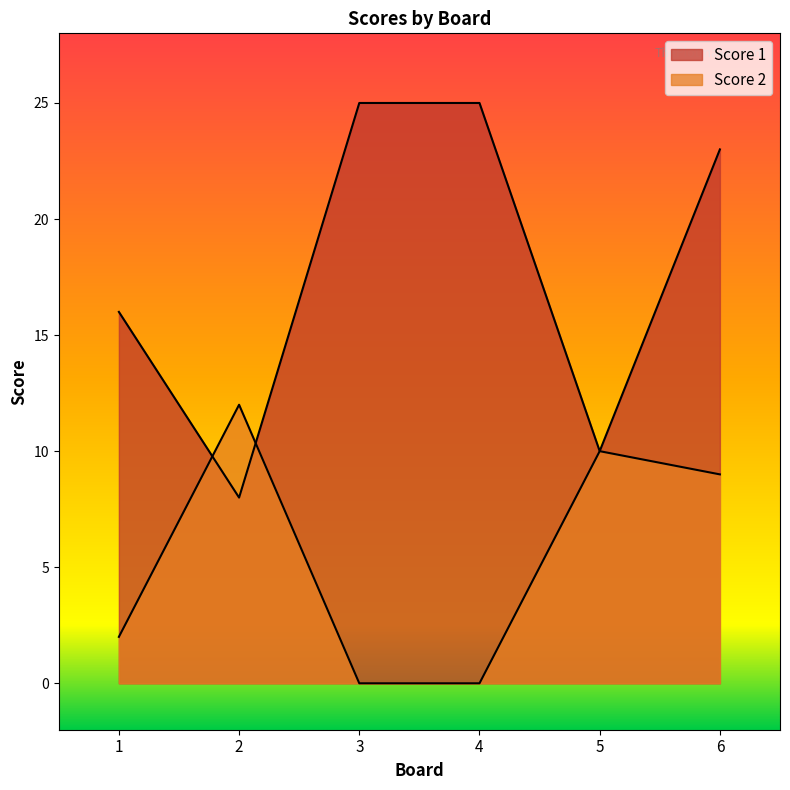

Where does the Score 1 series first go above 23?

3